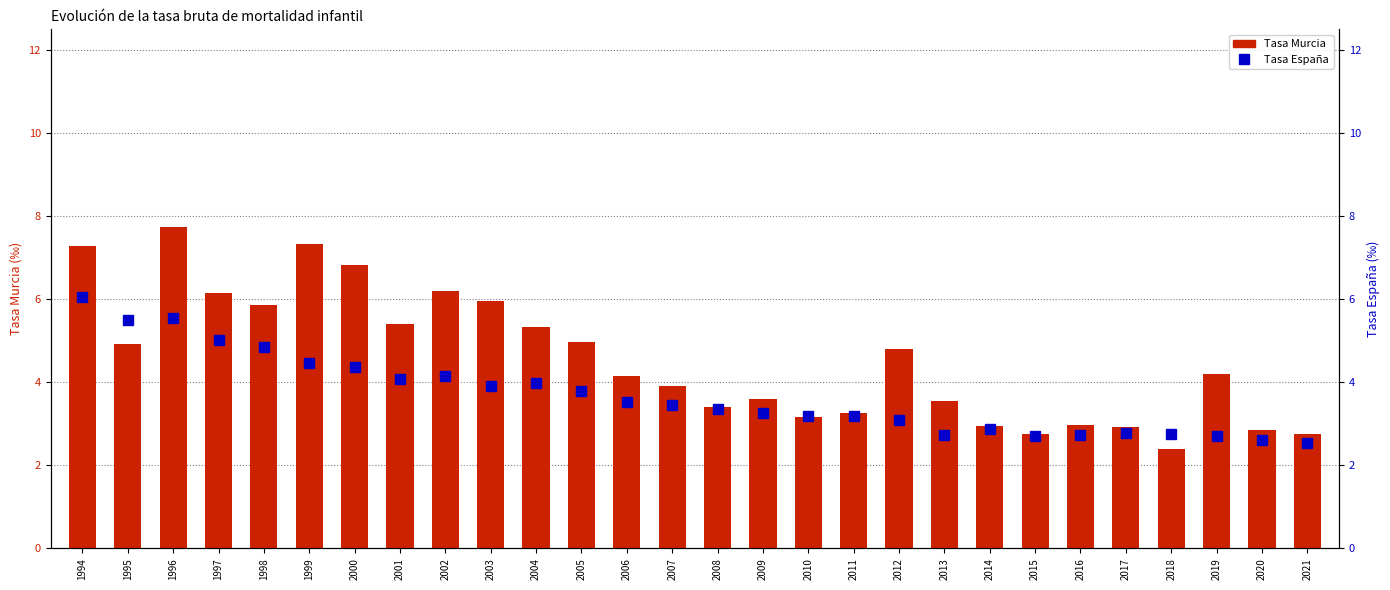

Count the number of data series in this chart.

2